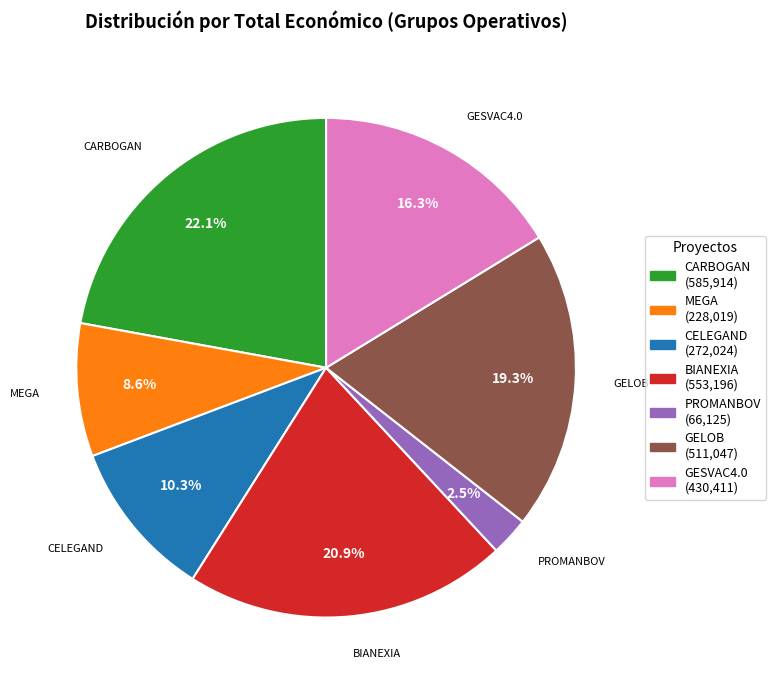

How many segments does this pie chart have?

7